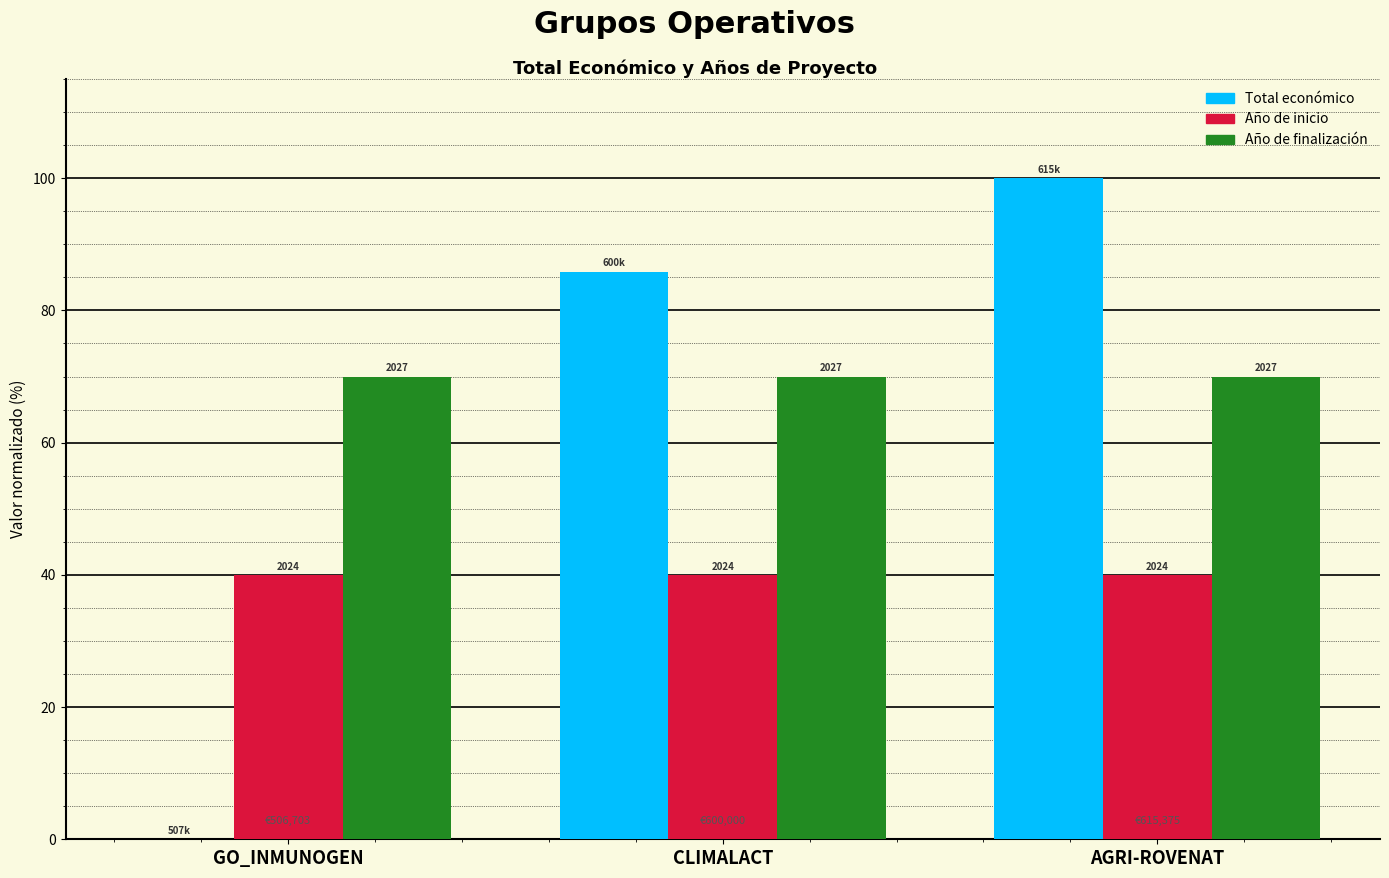

At GO_INMUNOGEN, list the series in order from smallest to largest.

Total económico, Año de inicio, Año de finalización